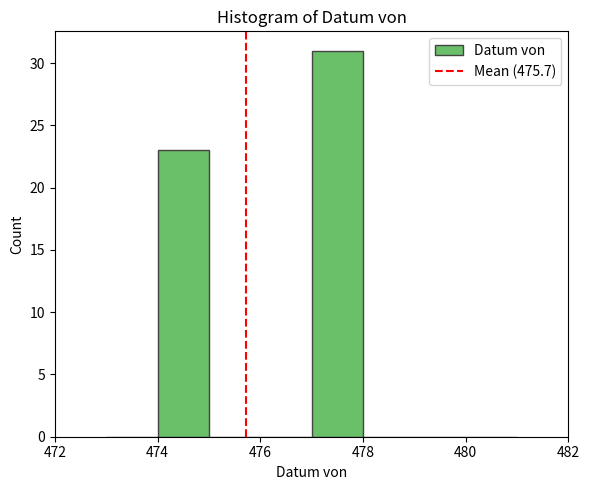

Reading left to right, transcribe this chart: for each bar, give the range it covers on the x-axis and its height. The values are not printed on the chart, so give them approximately, as read against the axis.

473 to 474: 0
474 to 475: 23
475 to 476: 0
476 to 477: 0
477 to 478: 31
478 to 479: 0
479 to 480: 0
480 to 481: 0